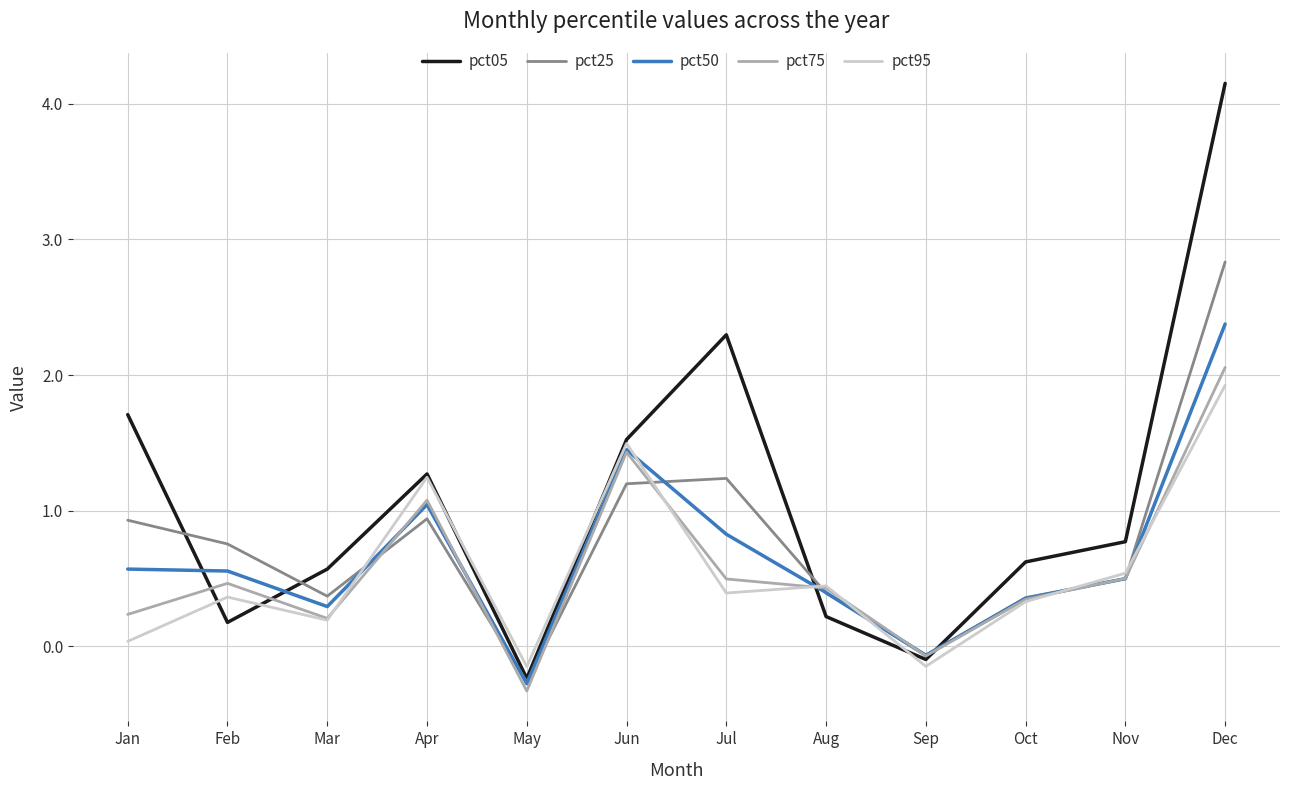

Which series has the largest total across all categories?

pct05